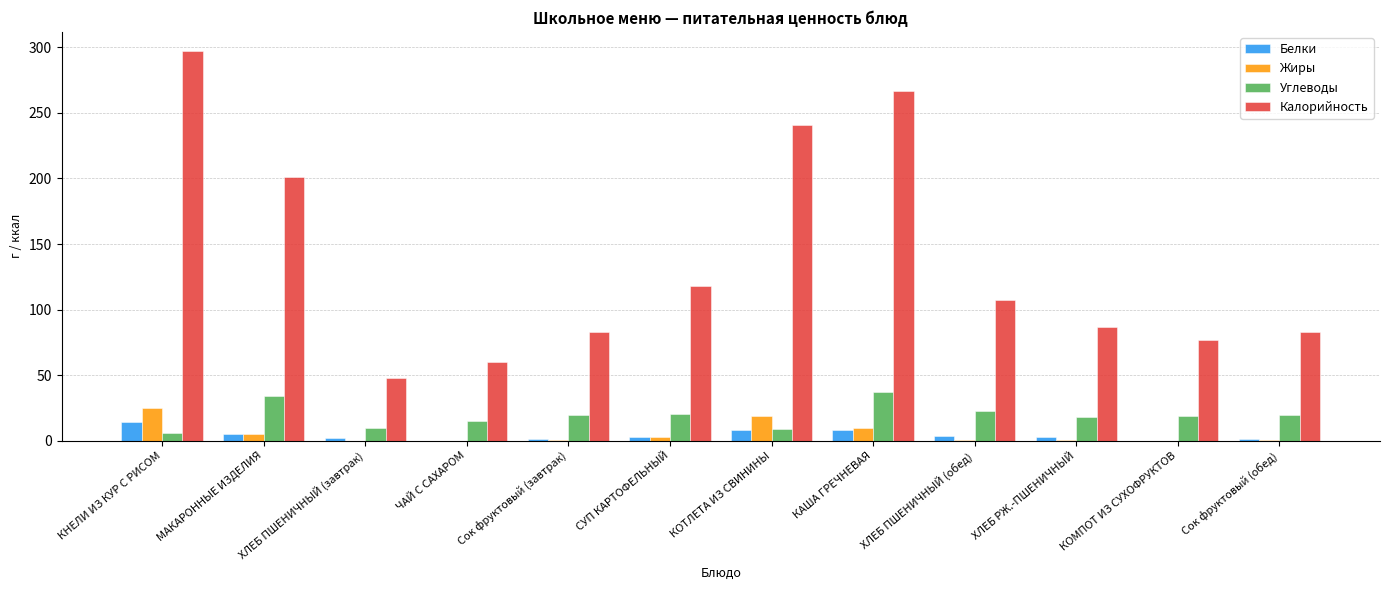

Where is Калорийность nearest to the value 172?

МАКАРОННЫЕ ИЗДЕЛИЯ